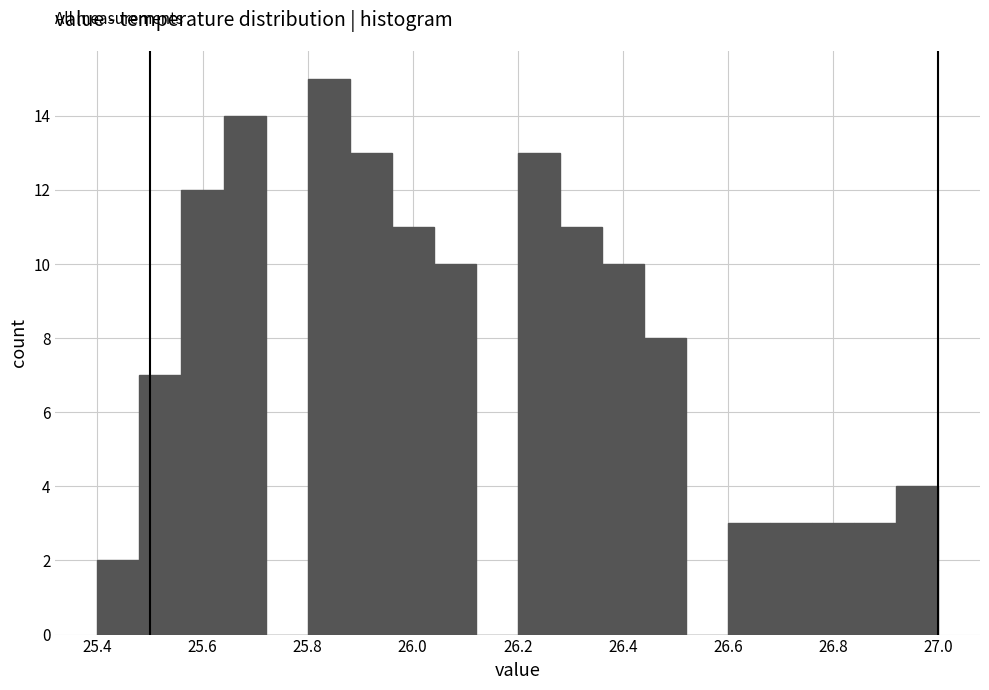

How tall is the bar that spans 25.80 to 25.88 on the x-axis? The values are not printed on the chart, so give them approximately, as read against the axis.

15